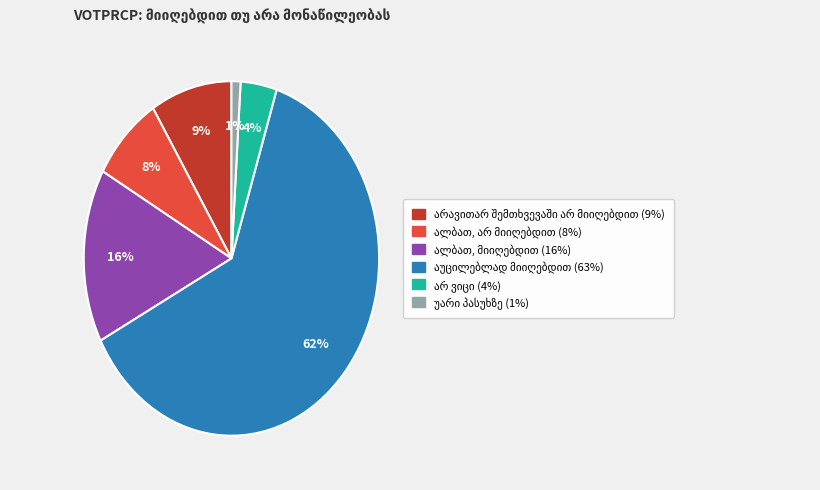

Is there a majority slice in this chart?

Yes